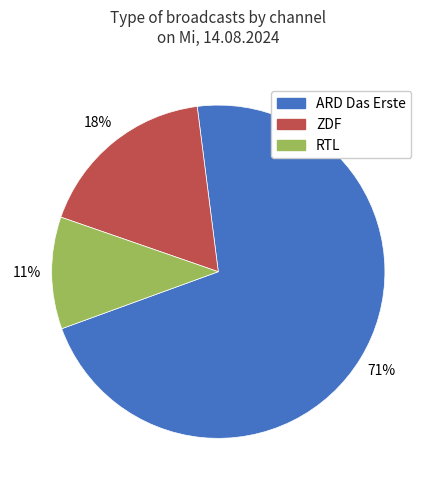

Rank the categories by value from lowest to highest.

RTL, ZDF, ARD Das Erste